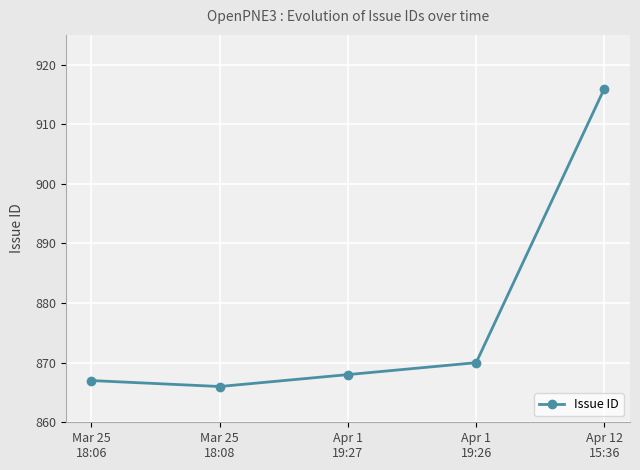

What is the average value?

877